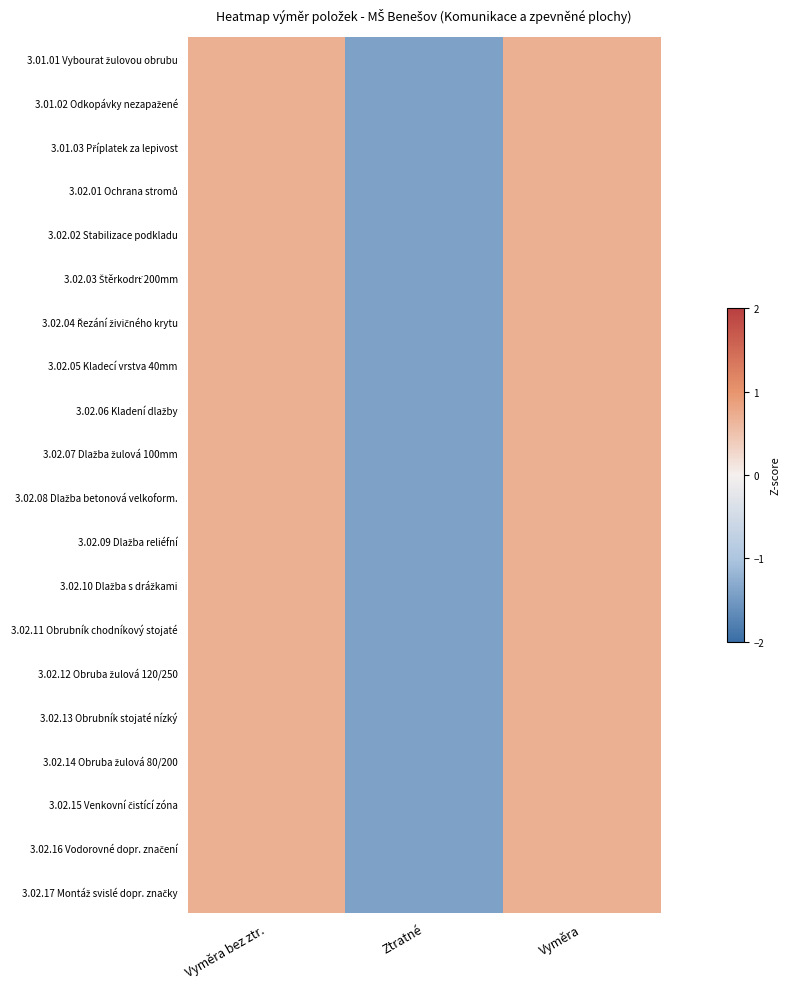

What is the total value across all series at Ztratné?

-28.3